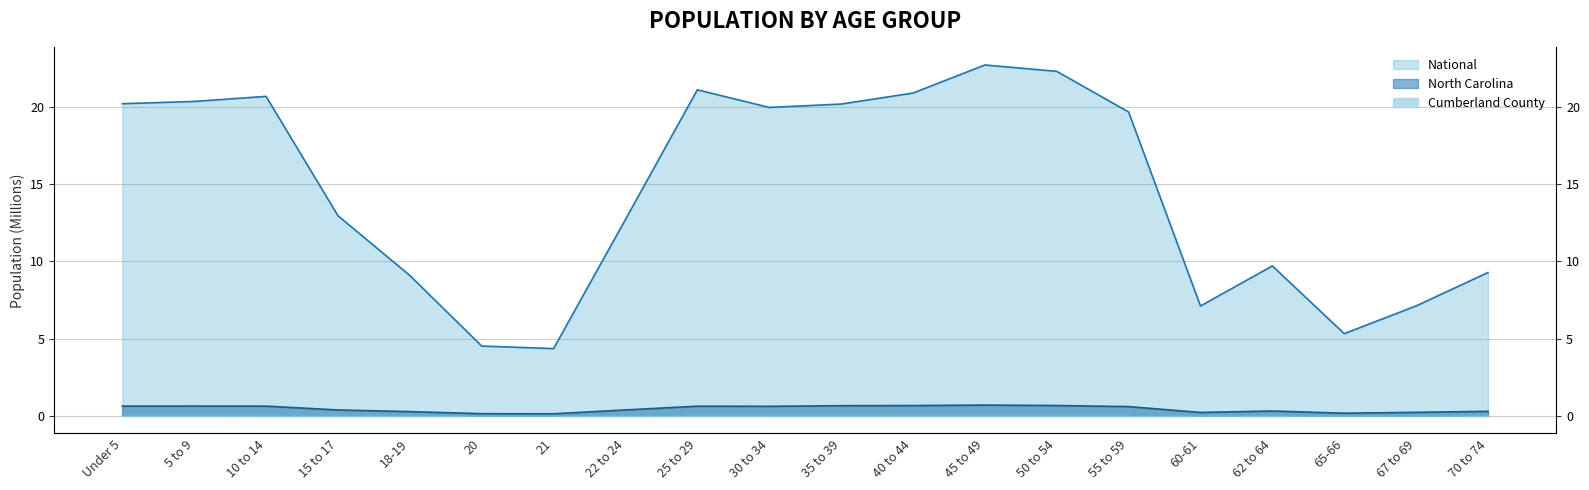

How many lines are shown in the chart?

3